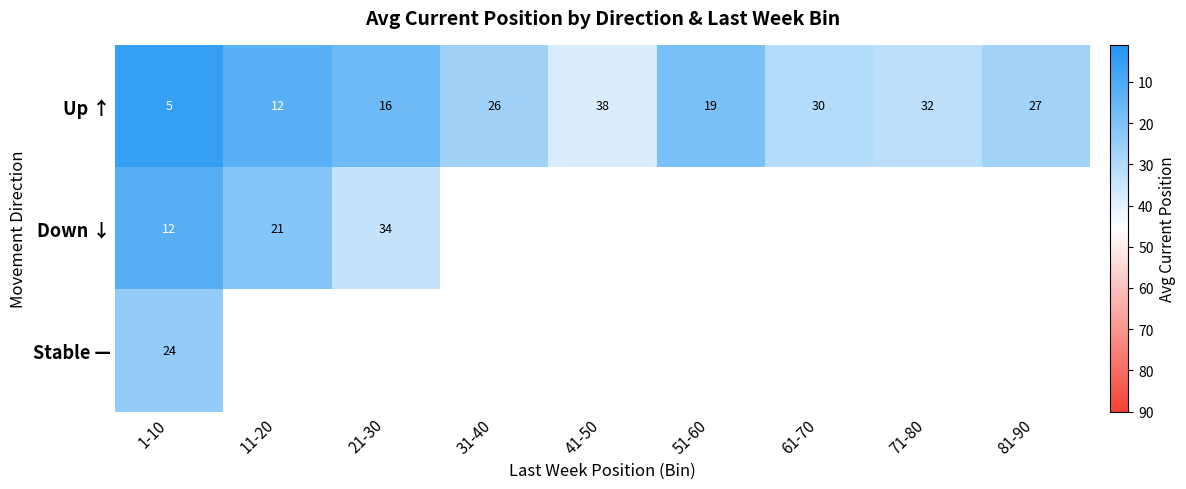

How many data points in Up ↑ are less than 26?

4